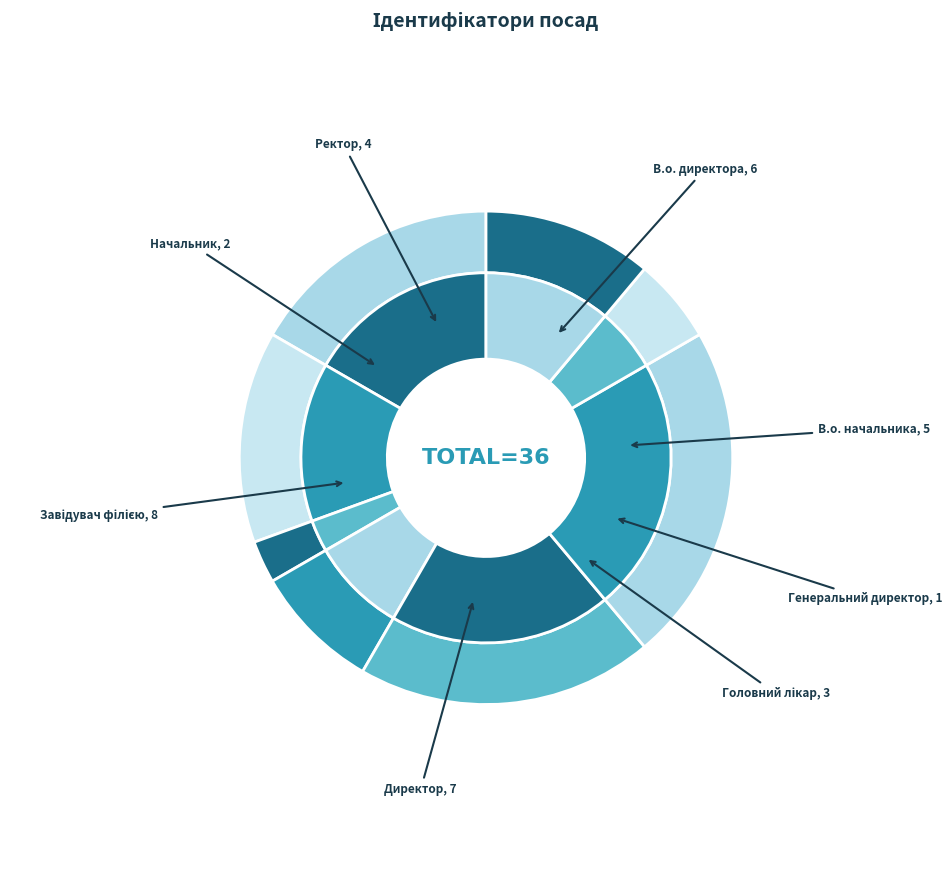

Is the sum of Головний лікар and Ректор greater than half?

No